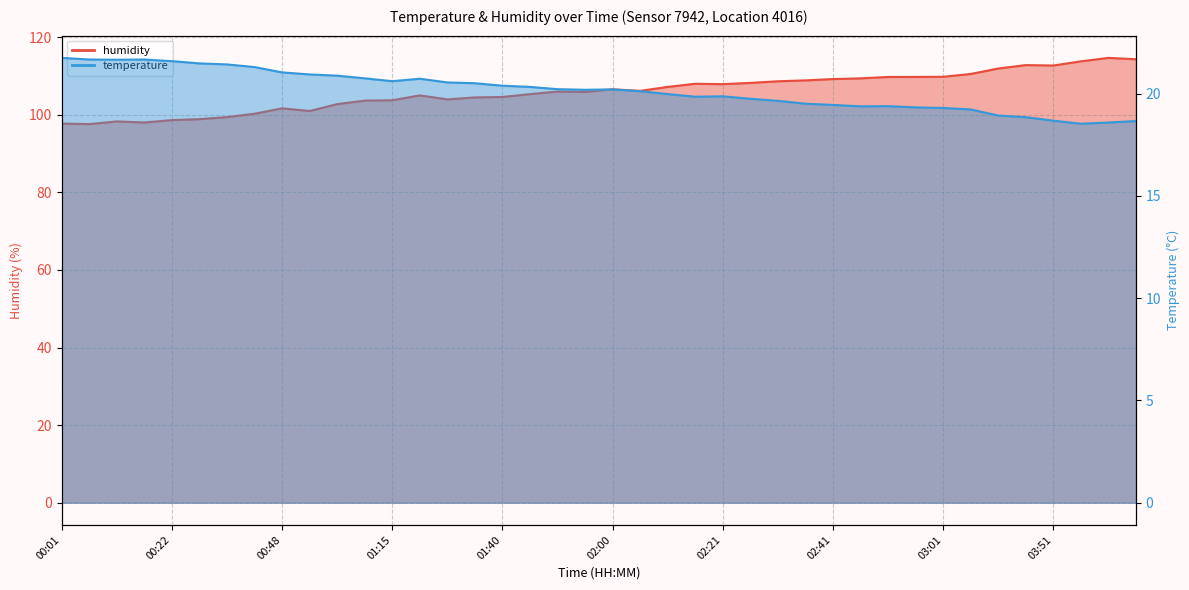

Read the temperature value at 01:45.

20.3